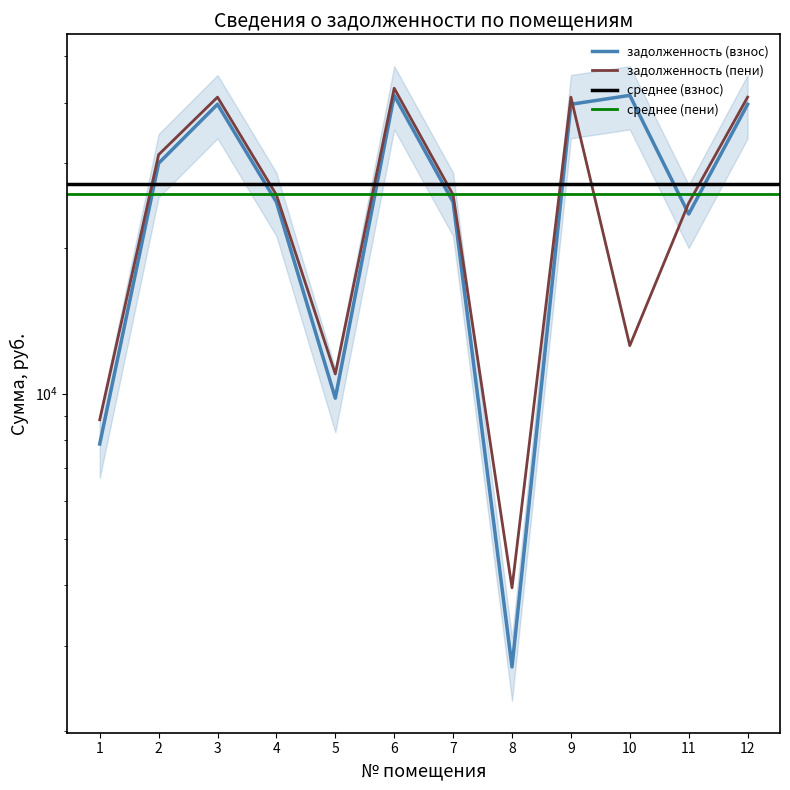

Does the chart display data point markers on the line(s)?

No